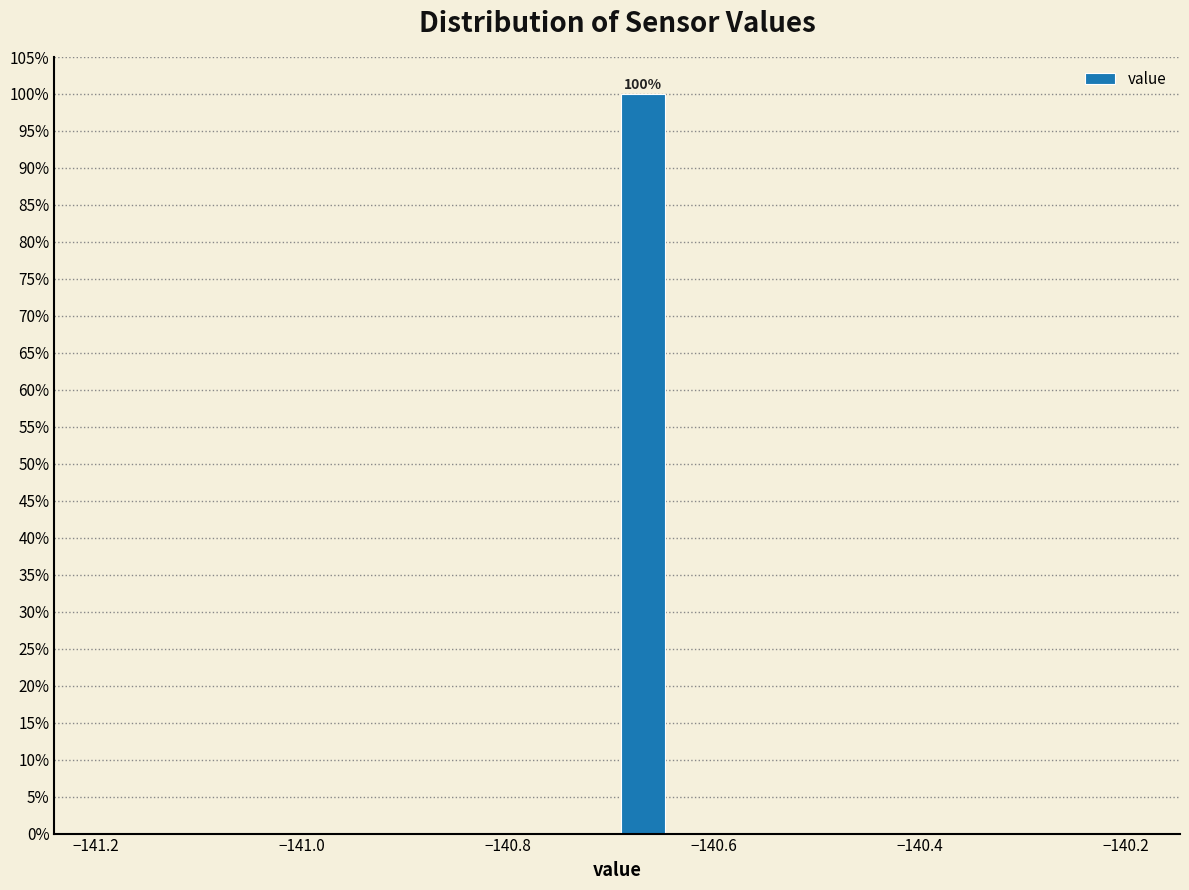

Around what value on the x-axis is the tallest bar? Give the approximate position of its centre, as read against the axis.

-140.66